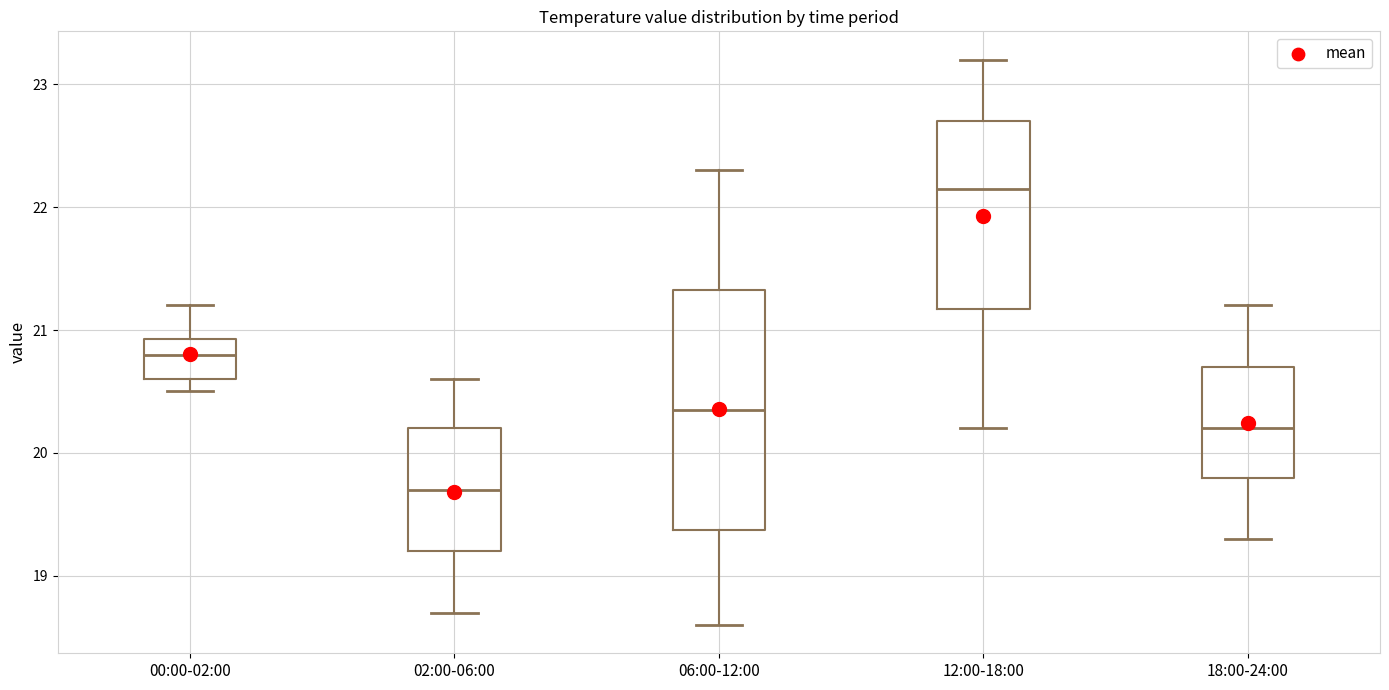

Which box has the lowest median line?

02:00-06:00